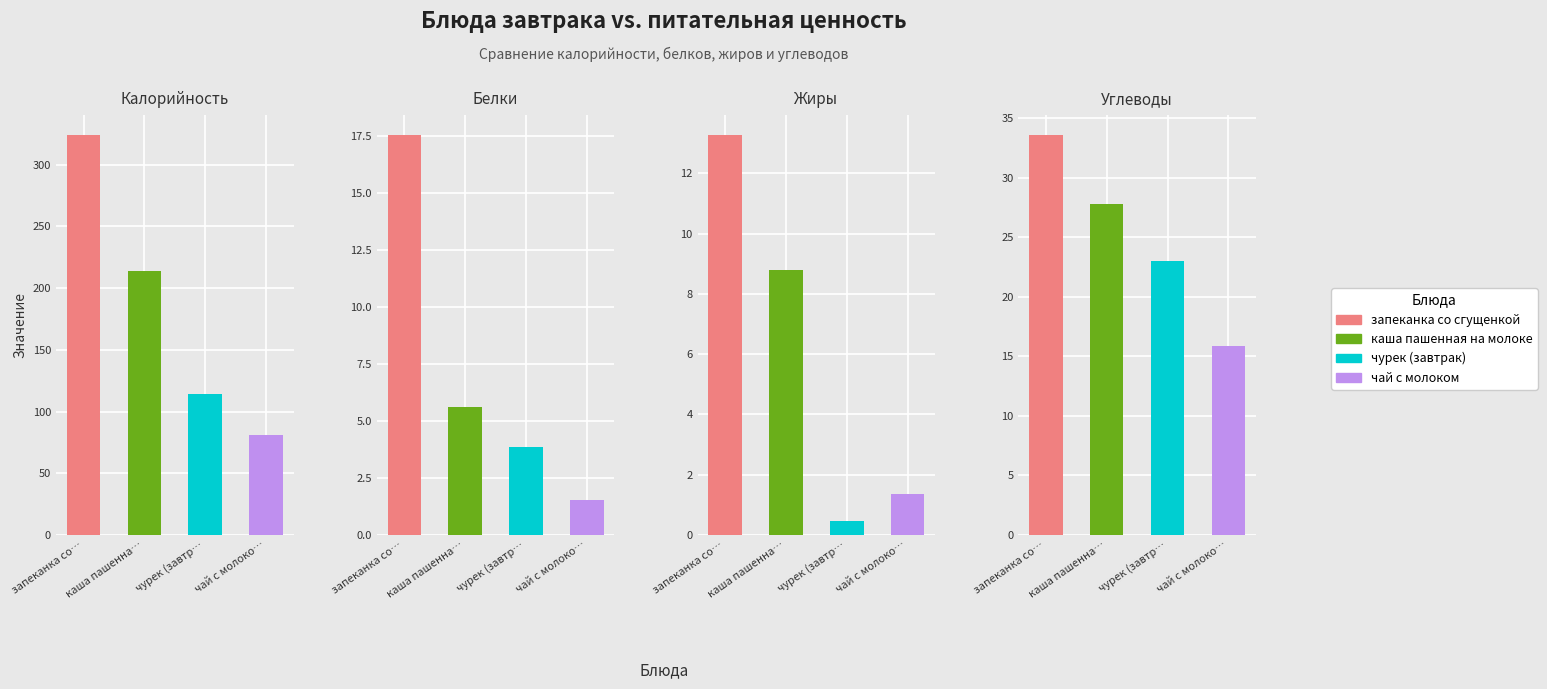

Which category has the highest value in the Углеводы series?

запеканка со сгущенкой